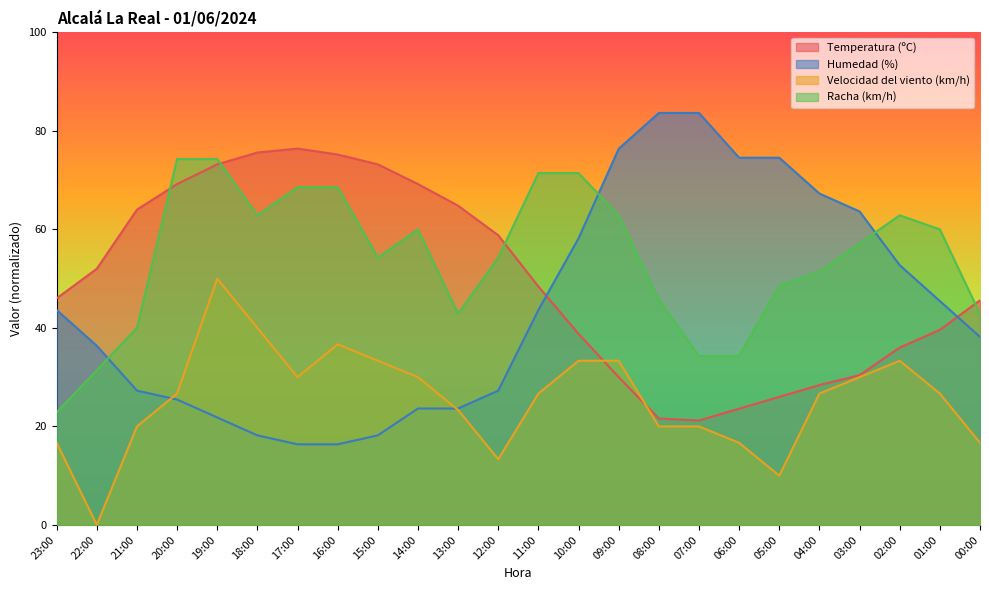

How many data points in Racha (km/h) are above 57?

12